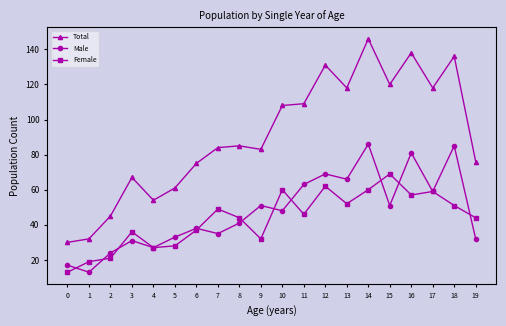

Count the number of data series in this chart.

3